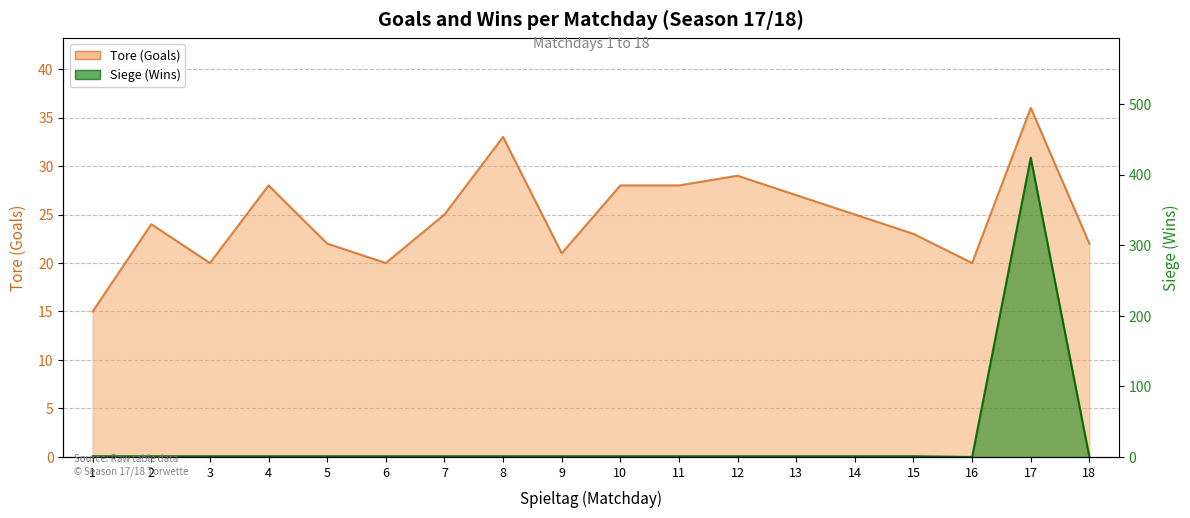

What is the total value across all series at 15?

24